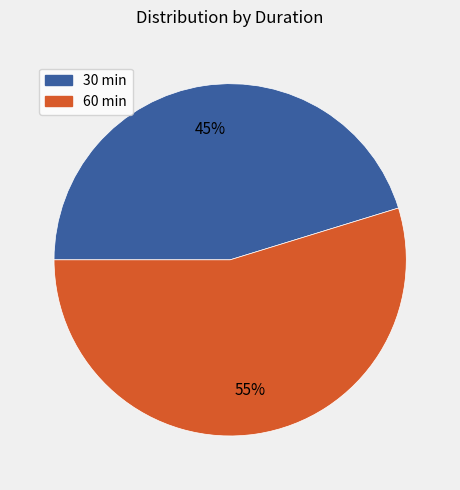

The 30 slice represents 35% of the pie. True or false?

False